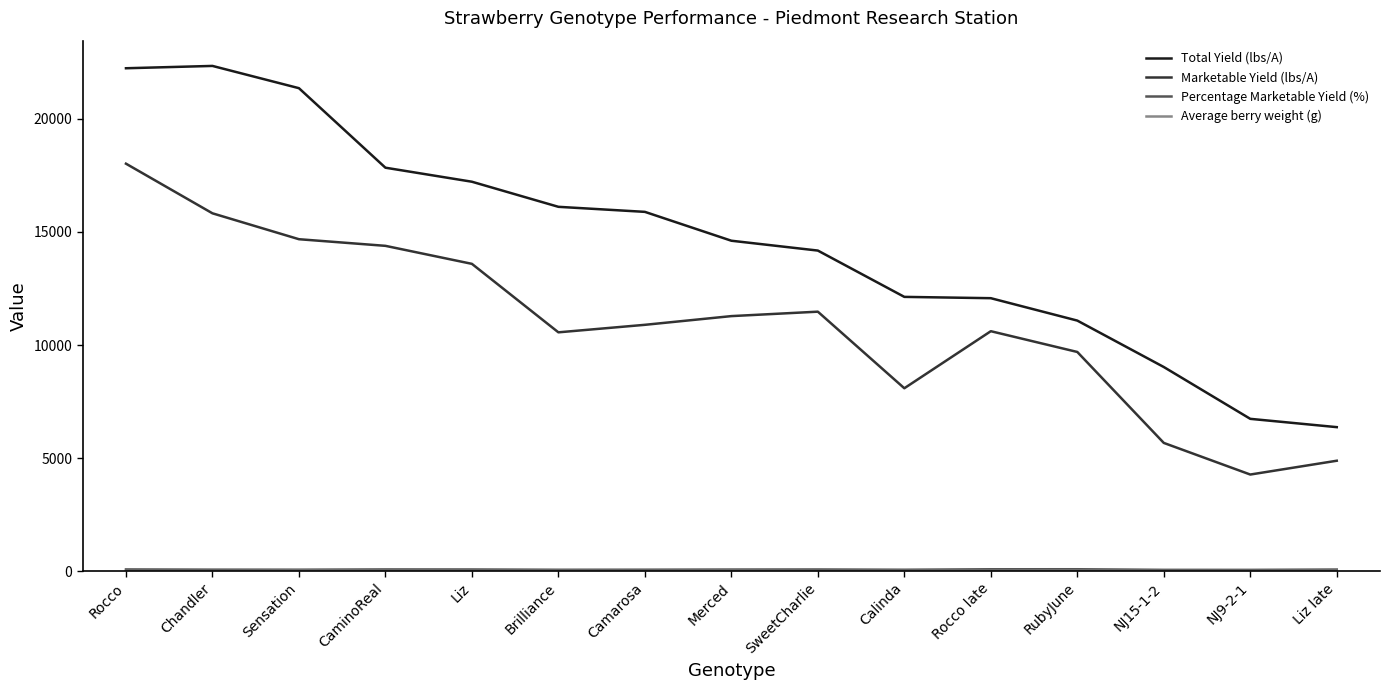

The Total Yield (lbs/A) series shows 14175.0 at SweetCharlie. True or false?

True